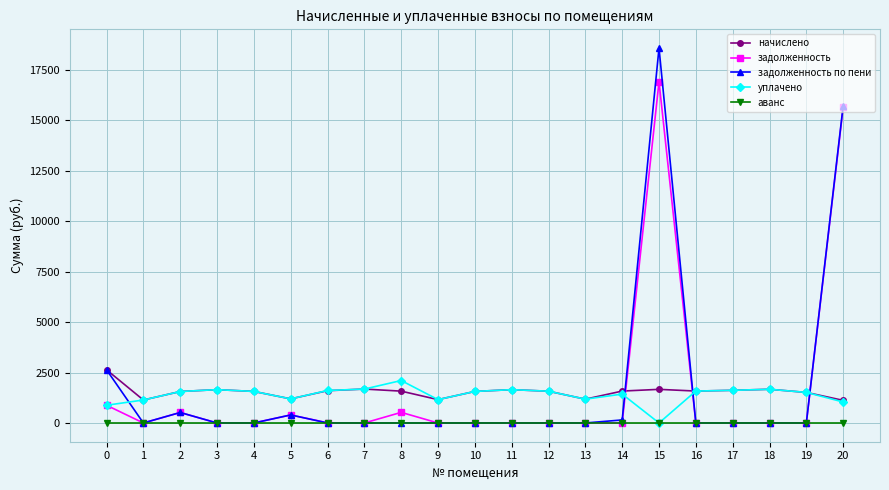

What is the value of the начислено point at the 15th from the left?

1581.7